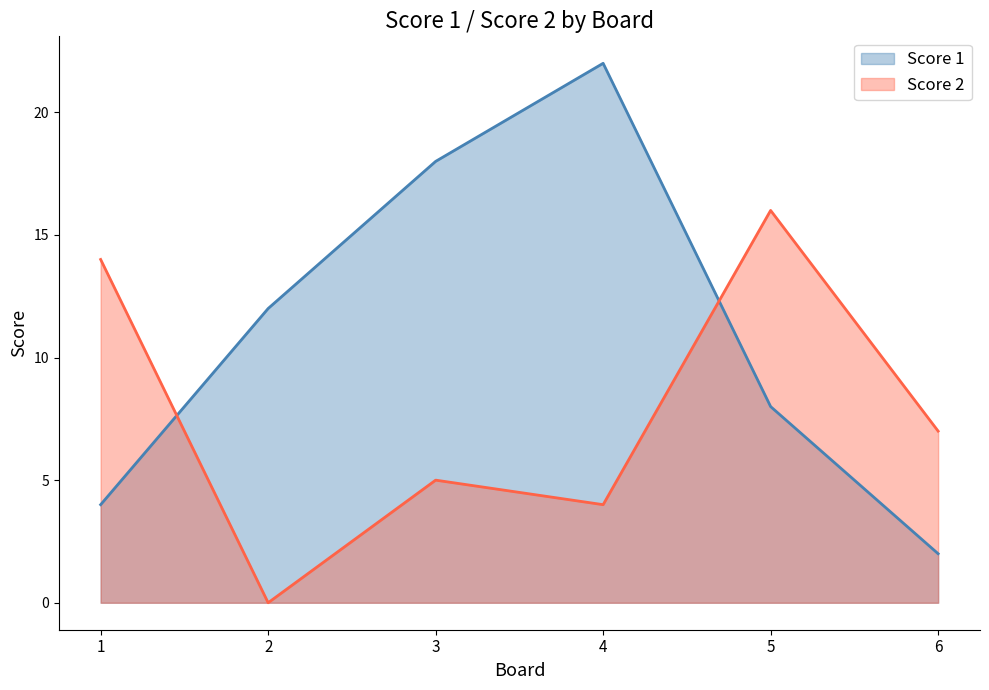

What is the maximum value shown in the chart?

22